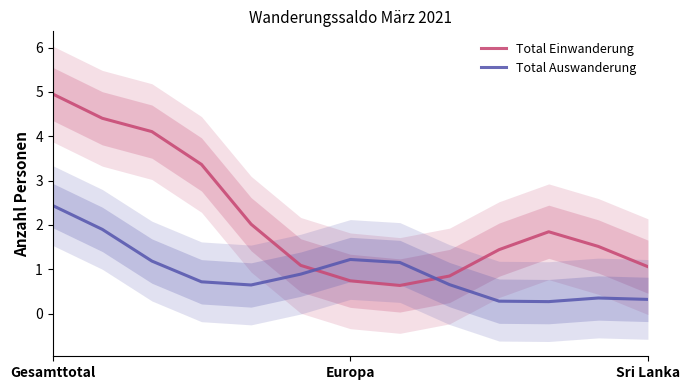

After their last crossing, which series has the higher values: Total Auswanderung or Total Einwanderung?

Total Einwanderung